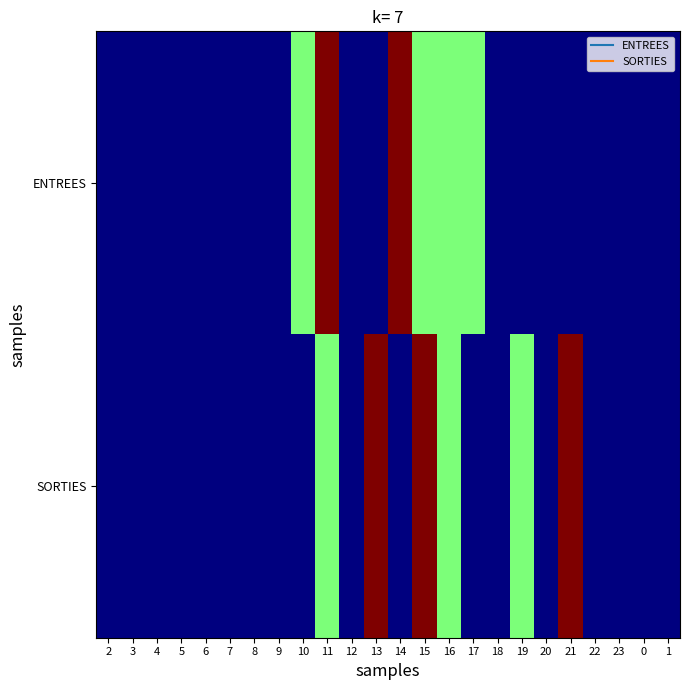

Reading left to right, extract all data points from this chart.

ENTREES: 2=0	3=0	4=0	5=0	6=0	7=0	8=0	9=0	10=1	11=2	12=0	13=0	14=2	15=1	16=1	17=1	18=0	19=0	20=0	21=0	22=0	23=0	0=0	1=0
SORTIES: 2=0	3=0	4=0	5=0	6=0	7=0	8=0	9=0	10=0	11=1	12=0	13=2	14=0	15=2	16=1	17=0	18=0	19=1	20=0	21=2	22=0	23=0	0=0	1=0